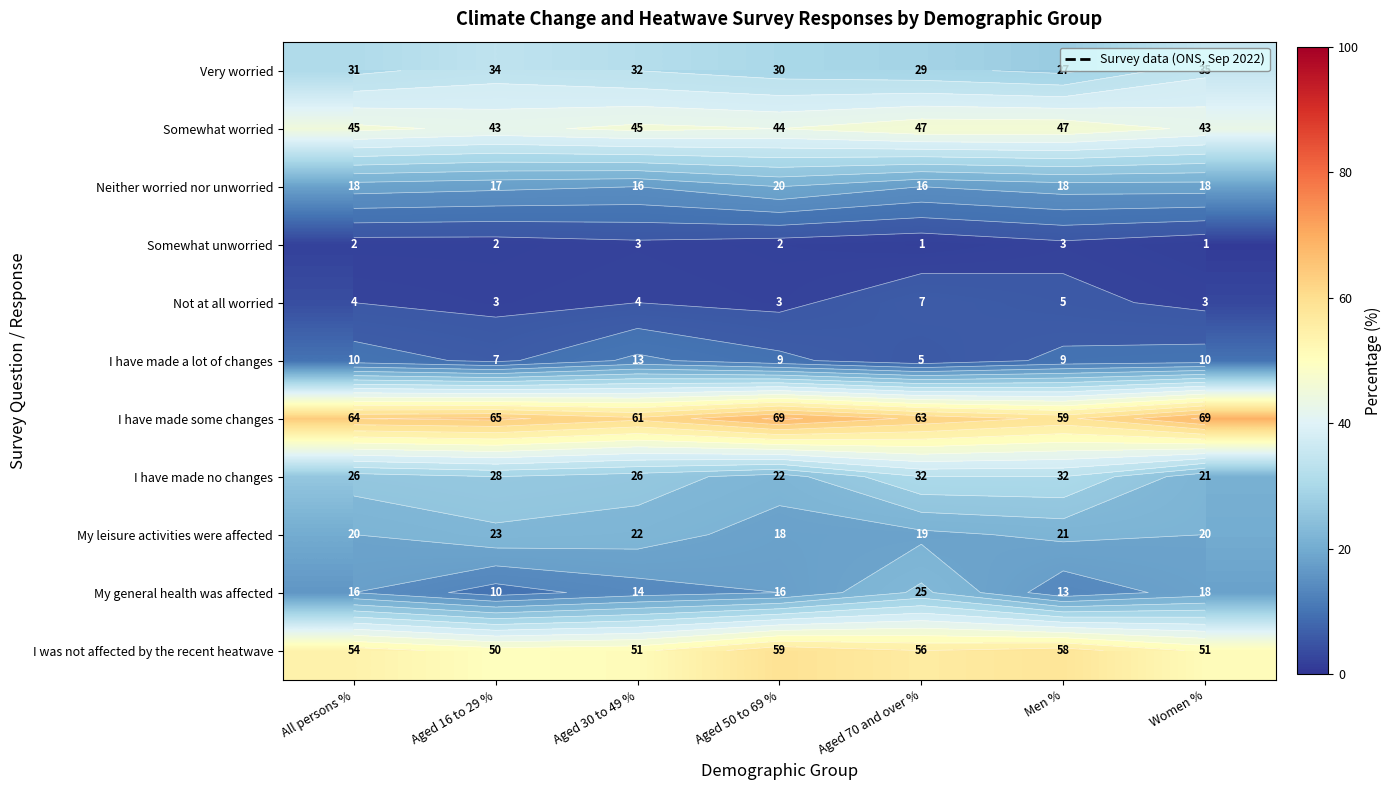

What is the average value of the I have made a lot of changes series?

9